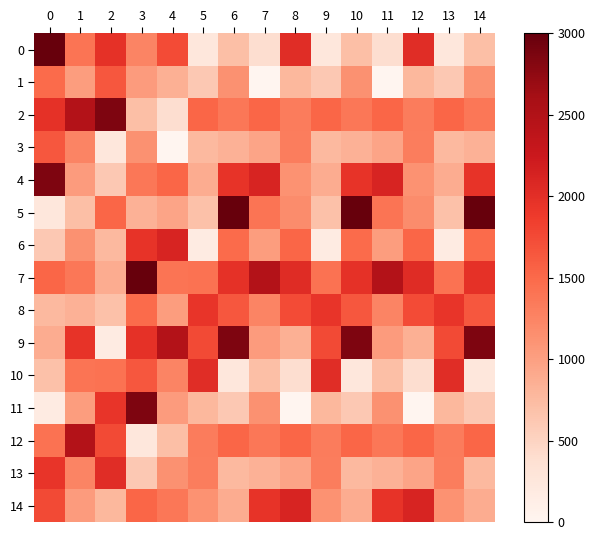

What is the total value across all series at 7?

18198.0